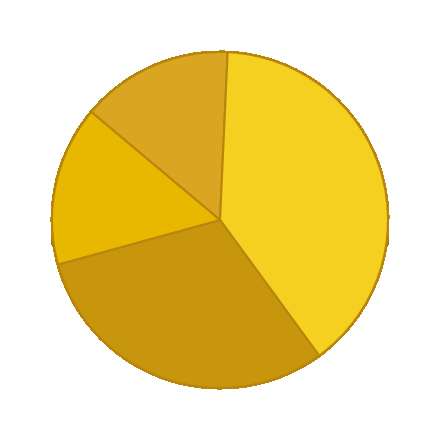

How many slices are in this pie chart?

4